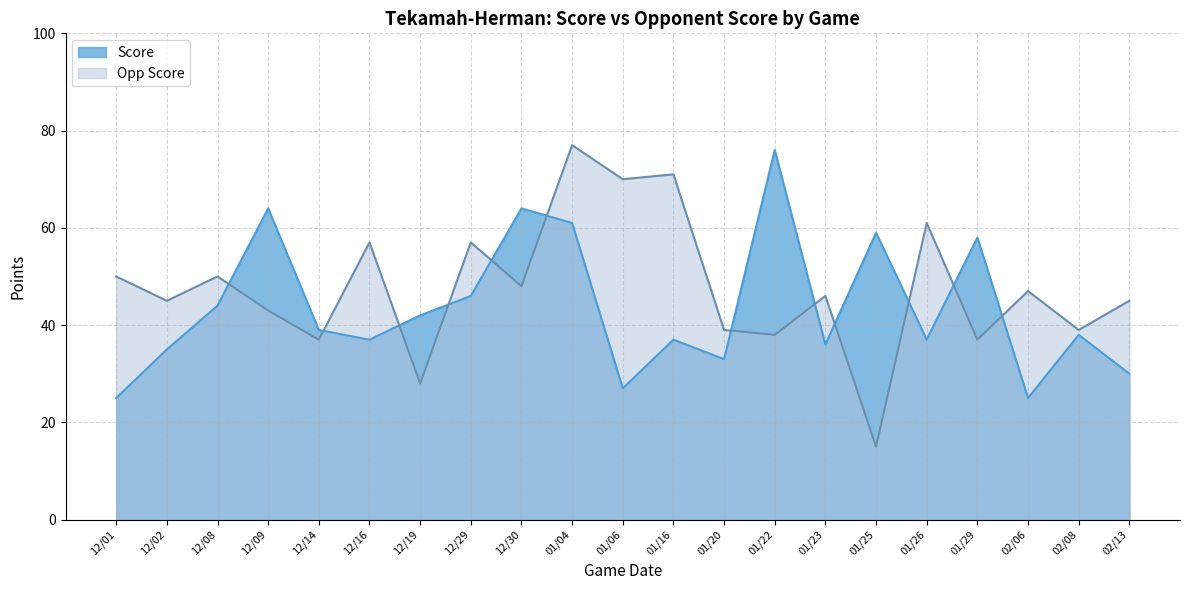

Which series has the largest total across all categories?

Opp Score